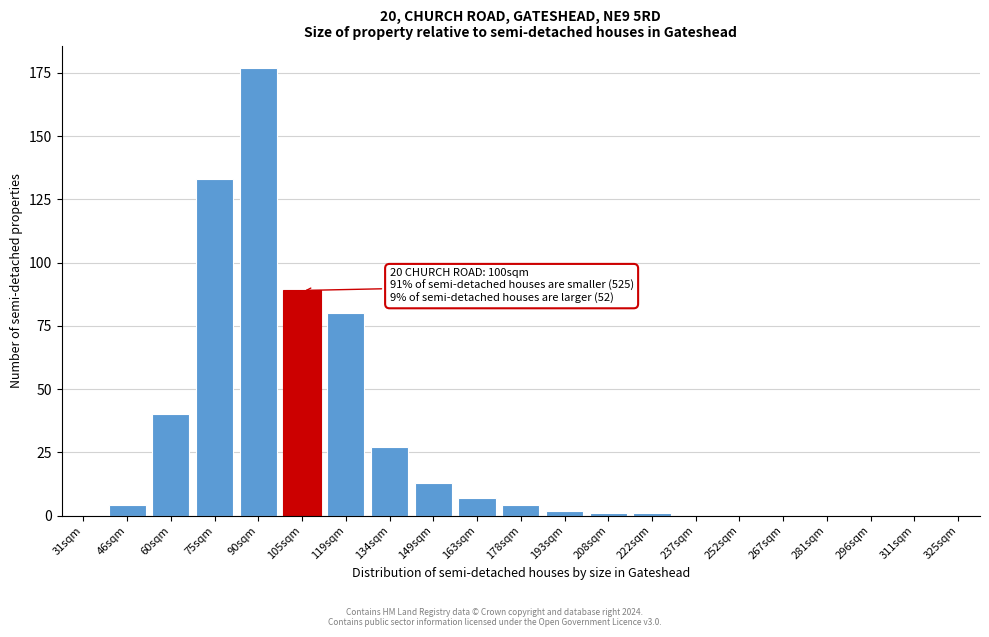

Reading left to right, transcribe all the data shown in this chart.

31sqm=0	46sqm=4	60sqm=40	75sqm=133	90sqm=177	105sqm=89	119sqm=80	134sqm=27	149sqm=13	163sqm=7	178sqm=4	193sqm=2	208sqm=1	222sqm=1	237sqm=0	252sqm=0	267sqm=0	281sqm=0	296sqm=0	311sqm=0	325sqm=0